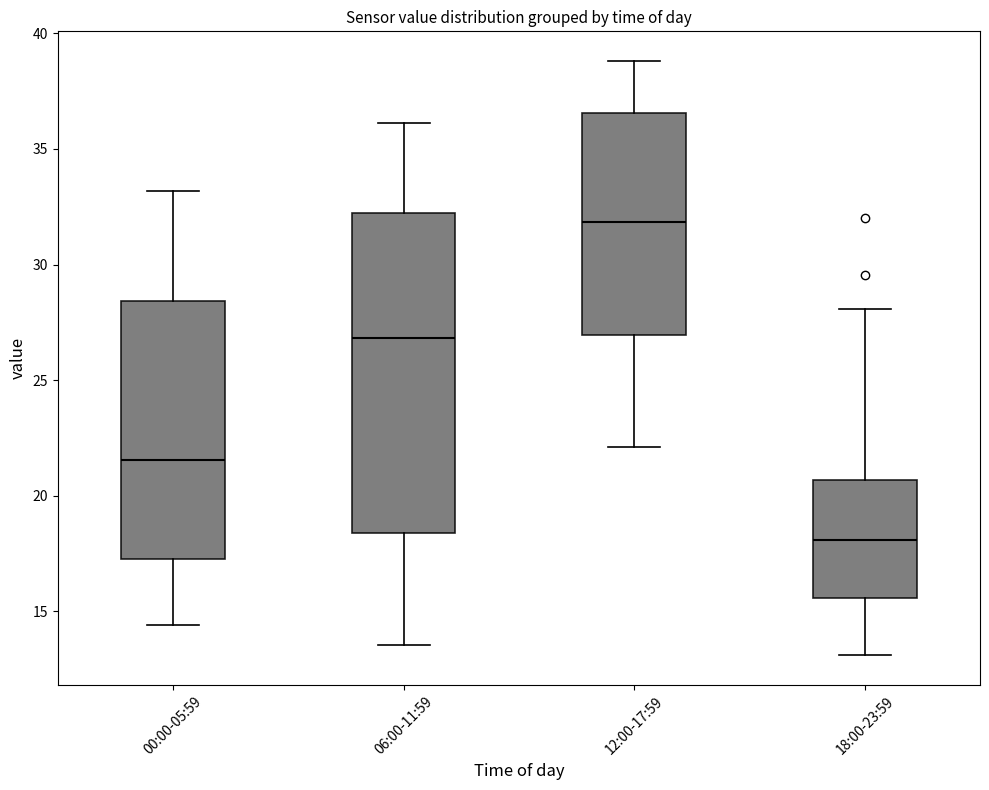

Reading left to right, read every box against the y-axis: the position of its median line, the range the box covers, and the ends of its whiskers. The values are not printed on the chart, so give them approximately, as read against the axis.

00:00-05:59: median 21.5, box 17.5 to 28.5, whiskers 14.5 to 33.0
06:00-11:59: median 27.0, box 18.5 to 32.0, whiskers 13.5 to 36.0
12:00-17:59: median 32.0, box 27.0 to 36.5, whiskers 22.0 to 39.0
18:00-23:59: median 18.0, box 15.5 to 20.5, whiskers 13.0 to 28.0